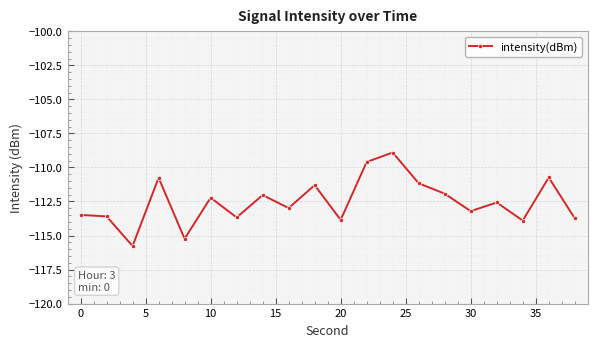

What is the greatest value displayed?

-108.9